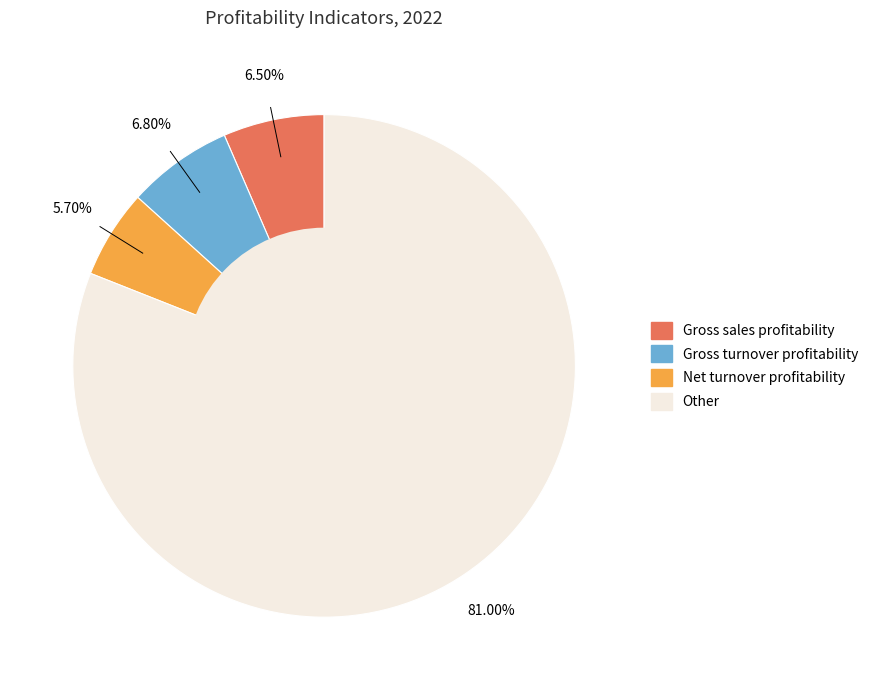

Is there a majority slice in this chart?

Yes